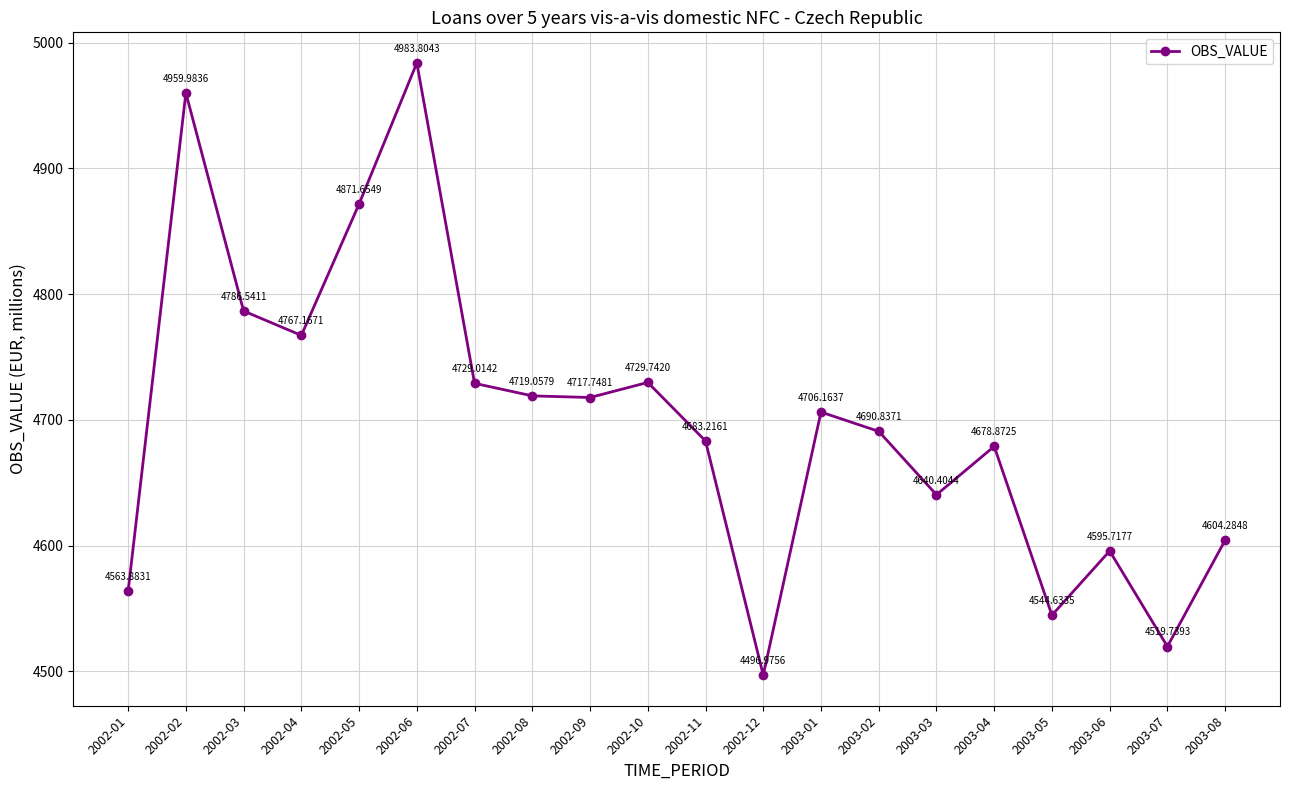

What is the label of the 8th point from the left?

2002-08